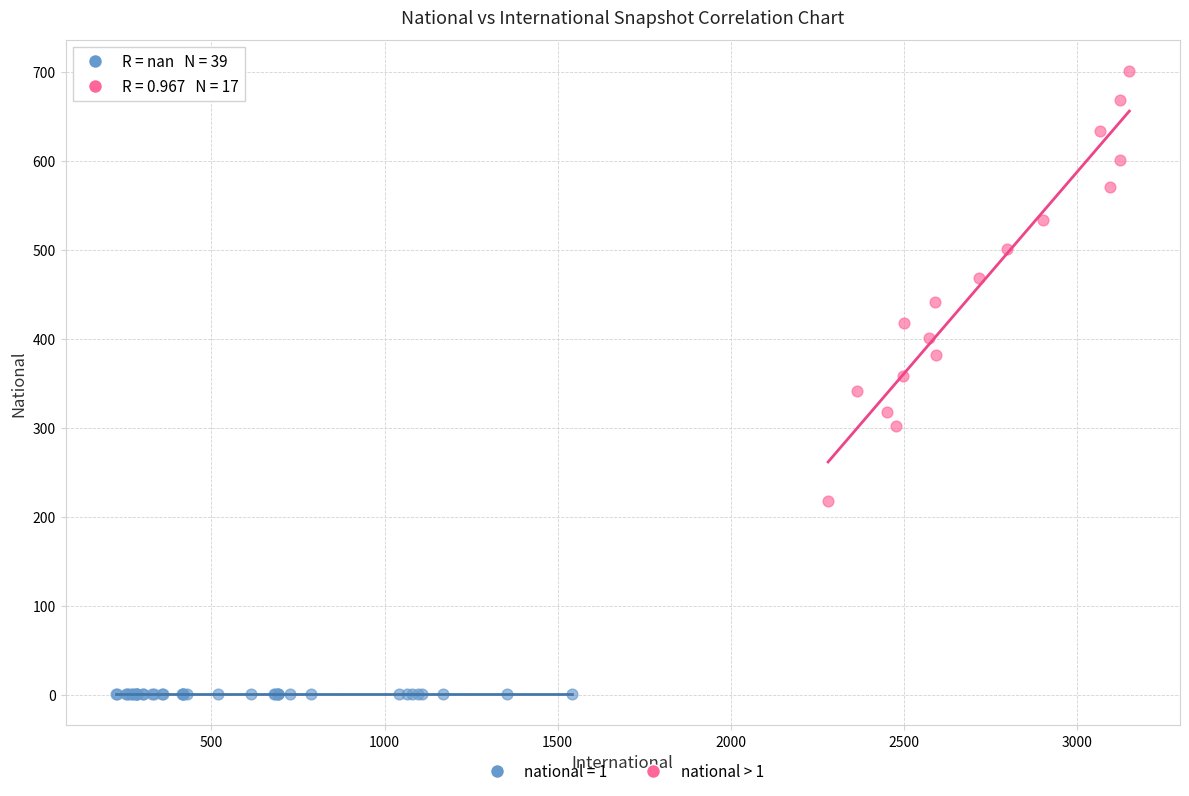

Which series contains the lowest Y value?

national = 1